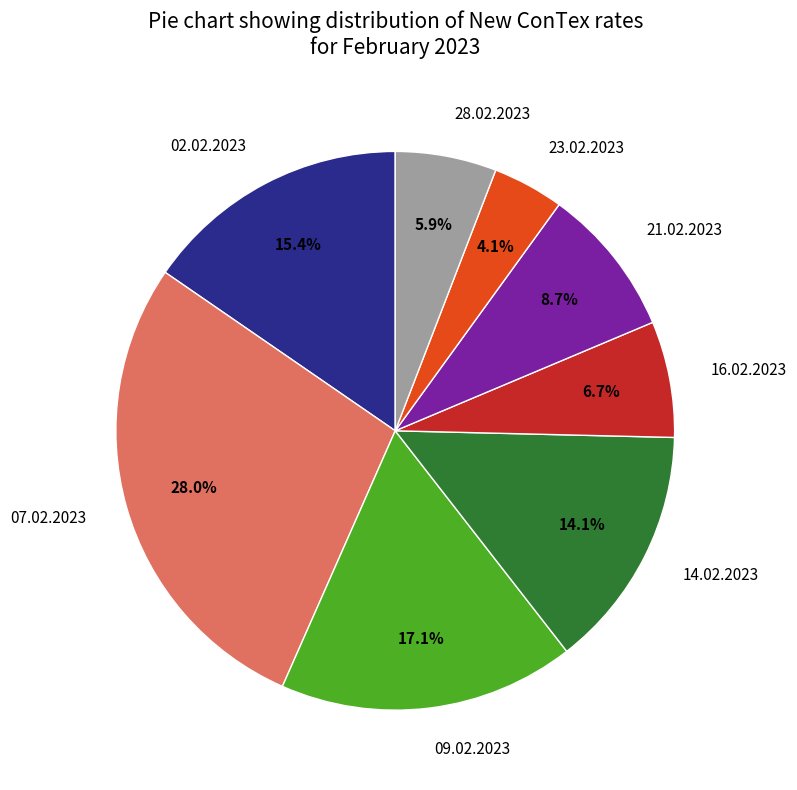

What percentage do 23.02.2023 and 21.02.2023 together represent?

12.8%